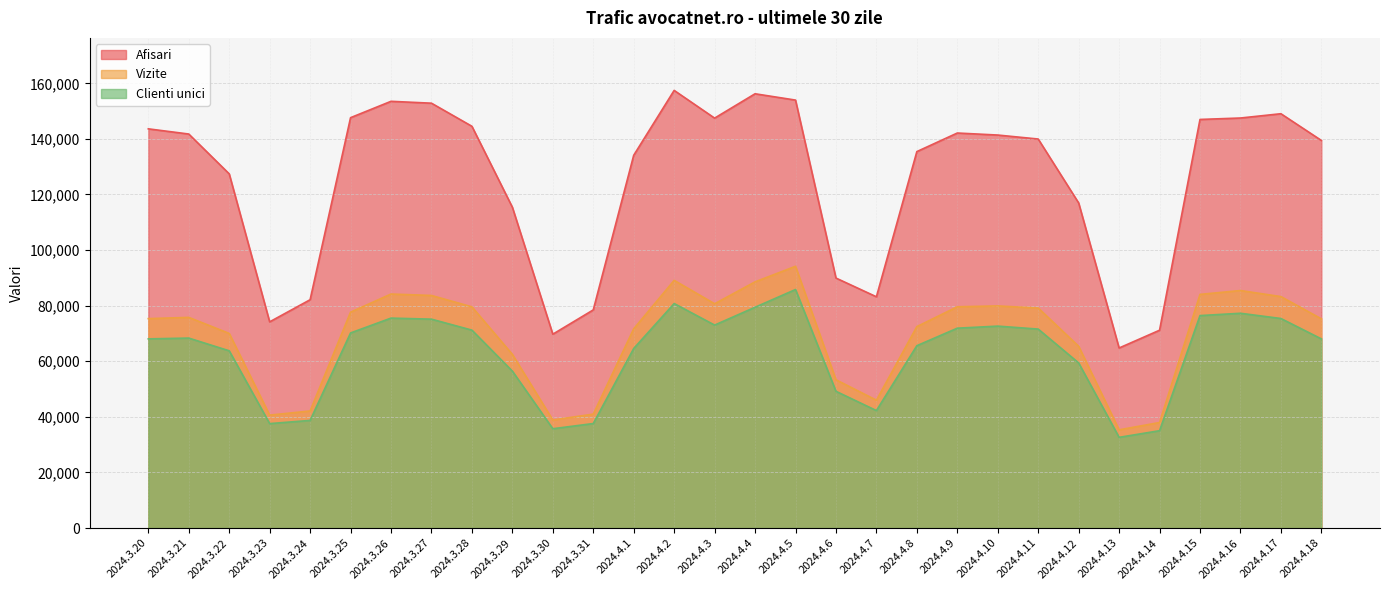

Is the value of Vizite at 2024.3.20 greater than the value of Afisari at 2024.3.28?

No